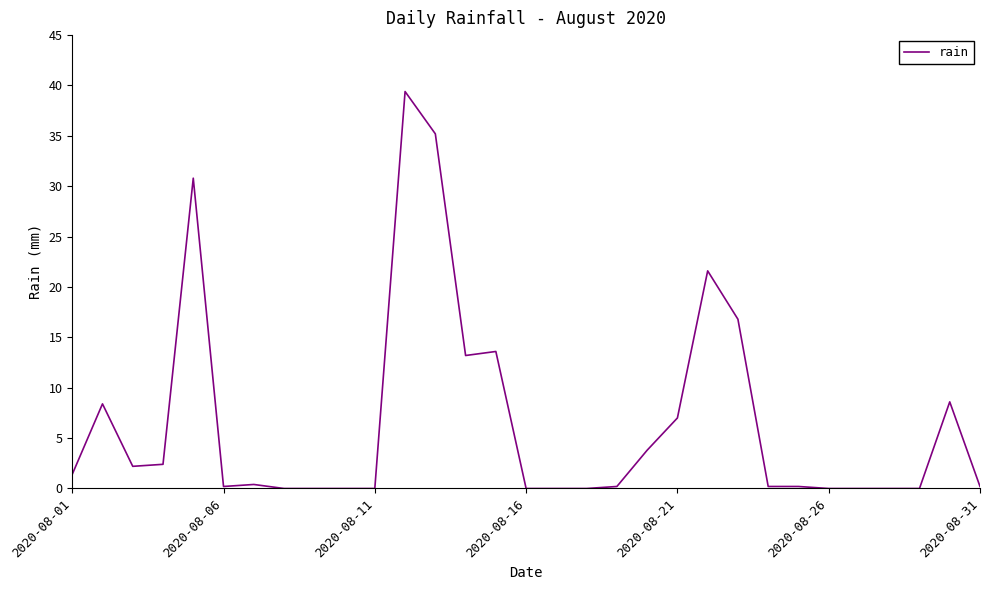

What is the difference between the maximum and minimum values?

39.4